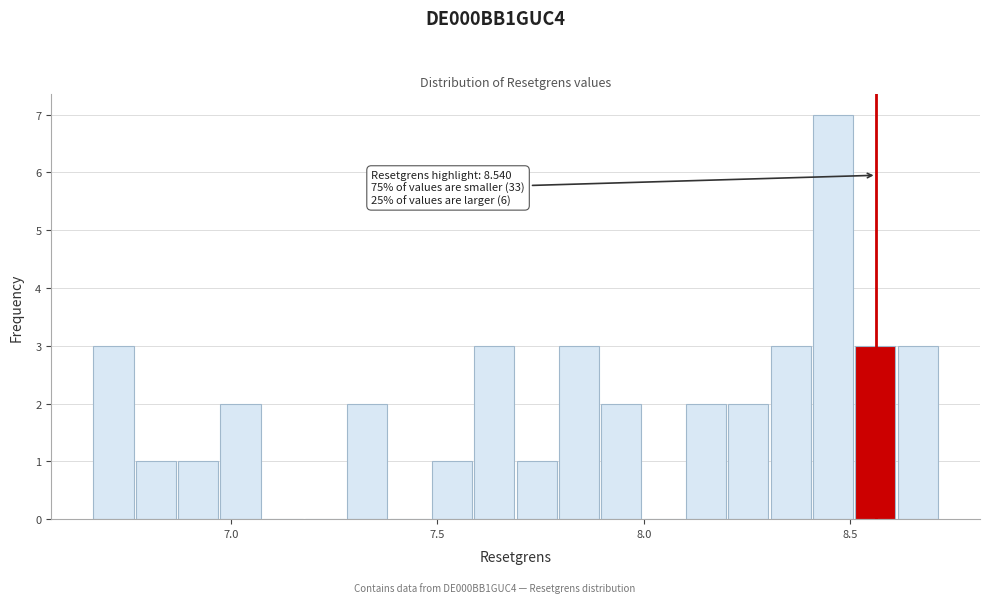

Around what value on the x-axis is the tallest bar? Give the approximate position of its centre, as read against the axis.

8.45